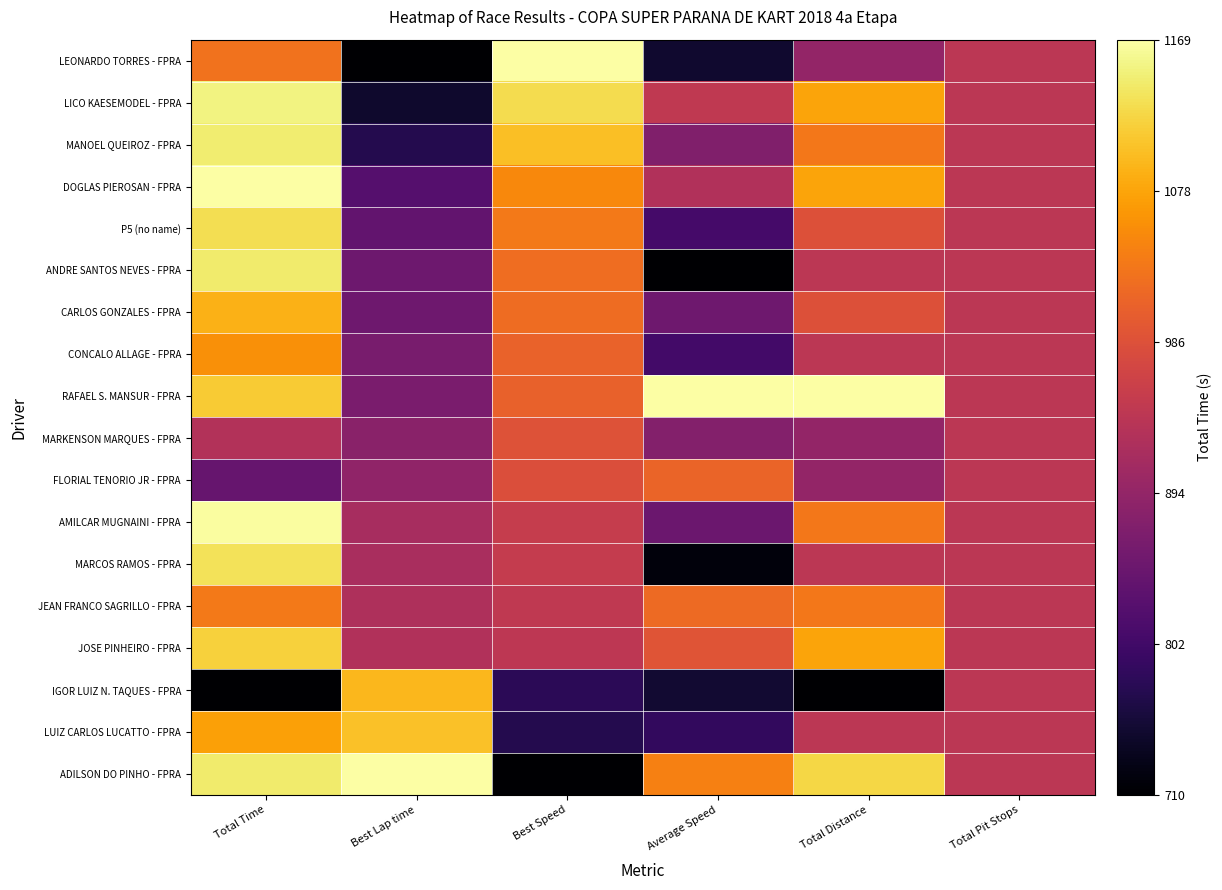

Reading left to right, what are all the values shown in this chart?

LEONARDO TORRES - FPRA: Total Time=0.7	Best Lap time=0.0	Best Speed=1.0	Average Speed=0.1	Total Distance=0.4	Total Pit Stops=0.5
LICO KAESEMODEL - FPRA: Total Time=1.0	Best Lap time=0.1	Best Speed=0.9	Average Speed=0.5	Total Distance=0.8	Total Pit Stops=0.5
MANOEL QUEIROZ - FPRA: Total Time=0.9	Best Lap time=0.1	Best Speed=0.9	Average Speed=0.4	Total Distance=0.7	Total Pit Stops=0.5
DOGLAS PIEROSAN - FPRA: Total Time=1.0	Best Lap time=0.2	Best Speed=0.7	Average Speed=0.5	Total Distance=0.8	Total Pit Stops=0.5
P5 (no name): Total Time=0.9	Best Lap time=0.3	Best Speed=0.7	Average Speed=0.2	Total Distance=0.6	Total Pit Stops=0.5
ANDRE SANTOS NEVES - FPRA: Total Time=0.9	Best Lap time=0.3	Best Speed=0.7	Average Speed=0.0	Total Distance=0.5	Total Pit Stops=0.5
CARLOS GONZALES - FPRA: Total Time=0.8	Best Lap time=0.3	Best Speed=0.7	Average Speed=0.3	Total Distance=0.6	Total Pit Stops=0.5
CONCALO ALLAGE - FPRA: Total Time=0.8	Best Lap time=0.3	Best Speed=0.6	Average Speed=0.2	Total Distance=0.5	Total Pit Stops=0.5
RAFAEL S. MANSUR - FPRA: Total Time=0.9	Best Lap time=0.3	Best Speed=0.6	Average Speed=1.0	Total Distance=1.0	Total Pit Stops=0.5
MARKENSON MARQUES - FPRA: Total Time=0.5	Best Lap time=0.4	Best Speed=0.6	Average Speed=0.4	Total Distance=0.4	Total Pit Stops=0.5
FLORIAL TENORIO JR - FPRA: Total Time=0.3	Best Lap time=0.4	Best Speed=0.6	Average Speed=0.7	Total Distance=0.4	Total Pit Stops=0.5
AMILCAR MUGNAINI - FPRA: Total Time=1.0	Best Lap time=0.5	Best Speed=0.5	Average Speed=0.3	Total Distance=0.7	Total Pit Stops=0.5
MARCOS RAMOS - FPRA: Total Time=0.9	Best Lap time=0.5	Best Speed=0.5	Average Speed=0.0	Total Distance=0.5	Total Pit Stops=0.5
JEAN FRANCO SAGRILLO - FPRA: Total Time=0.7	Best Lap time=0.5	Best Speed=0.5	Average Speed=0.7	Total Distance=0.7	Total Pit Stops=0.5
JOSE PINHEIRO - FPRA: Total Time=0.9	Best Lap time=0.5	Best Speed=0.5	Average Speed=0.6	Total Distance=0.8	Total Pit Stops=0.5
IGOR LUIZ N. TAQUES - FPRA: Total Time=0.0	Best Lap time=0.8	Best Speed=0.2	Average Speed=0.1	Total Distance=0.0	Total Pit Stops=0.5
LUIZ CARLOS LUCATTO - FPRA: Total Time=0.8	Best Lap time=0.9	Best Speed=0.1	Average Speed=0.2	Total Distance=0.5	Total Pit Stops=0.5
ADILSON DO PINHO - FPRA: Total Time=0.9	Best Lap time=1.0	Best Speed=0.0	Average Speed=0.7	Total Distance=0.9	Total Pit Stops=0.5